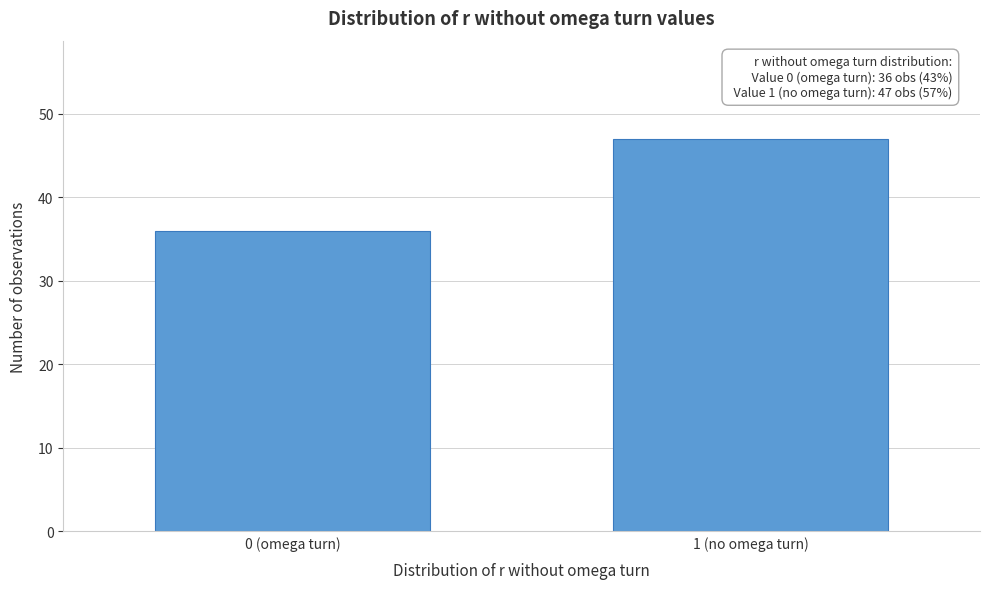

Reading right to left, extract all data points from this chart.

1 (no omega turn)=47	0 (omega turn)=36